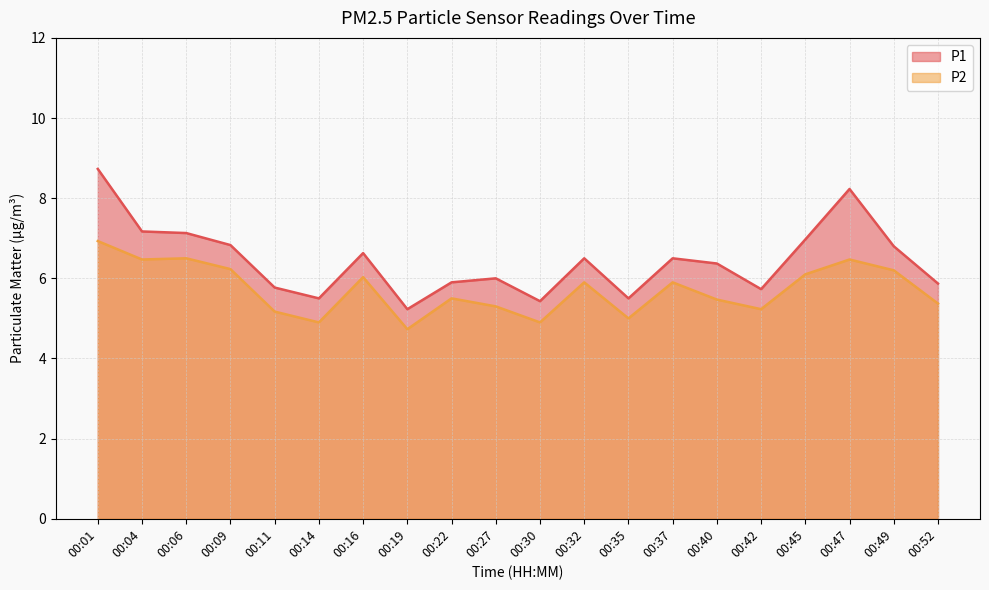

What is the lowest value of the P2 series?

4.7